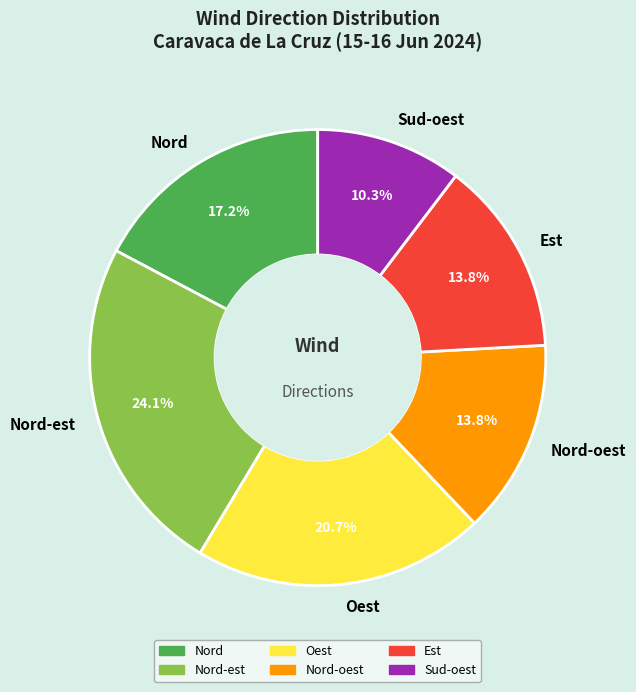

What is the ratio of the value at Est to the value at Oest?

0.7